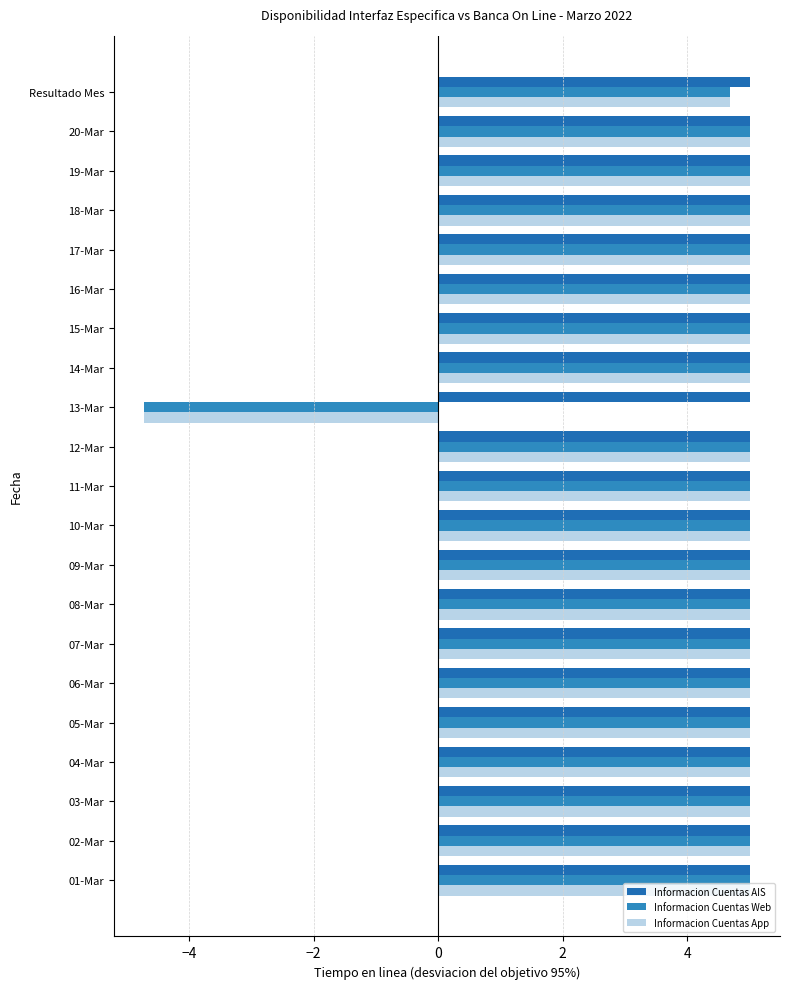

What is the value of the Informacion Cuentas App bar at the 14th from the left?

5.0